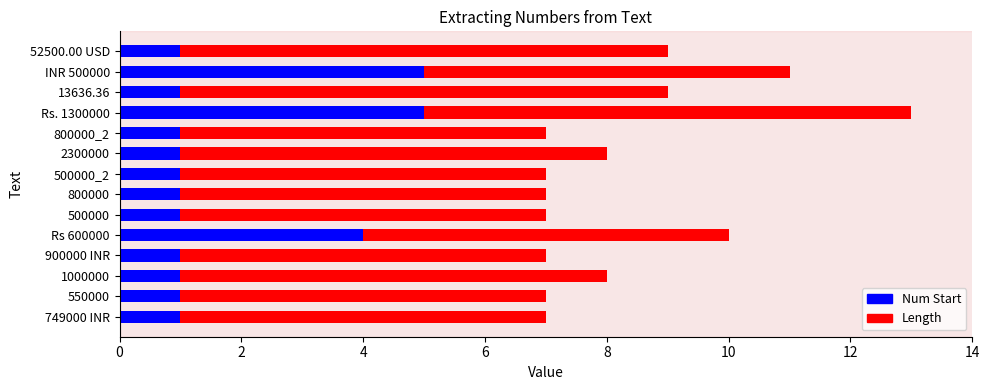

What is the highest value of the Num Start series?

5